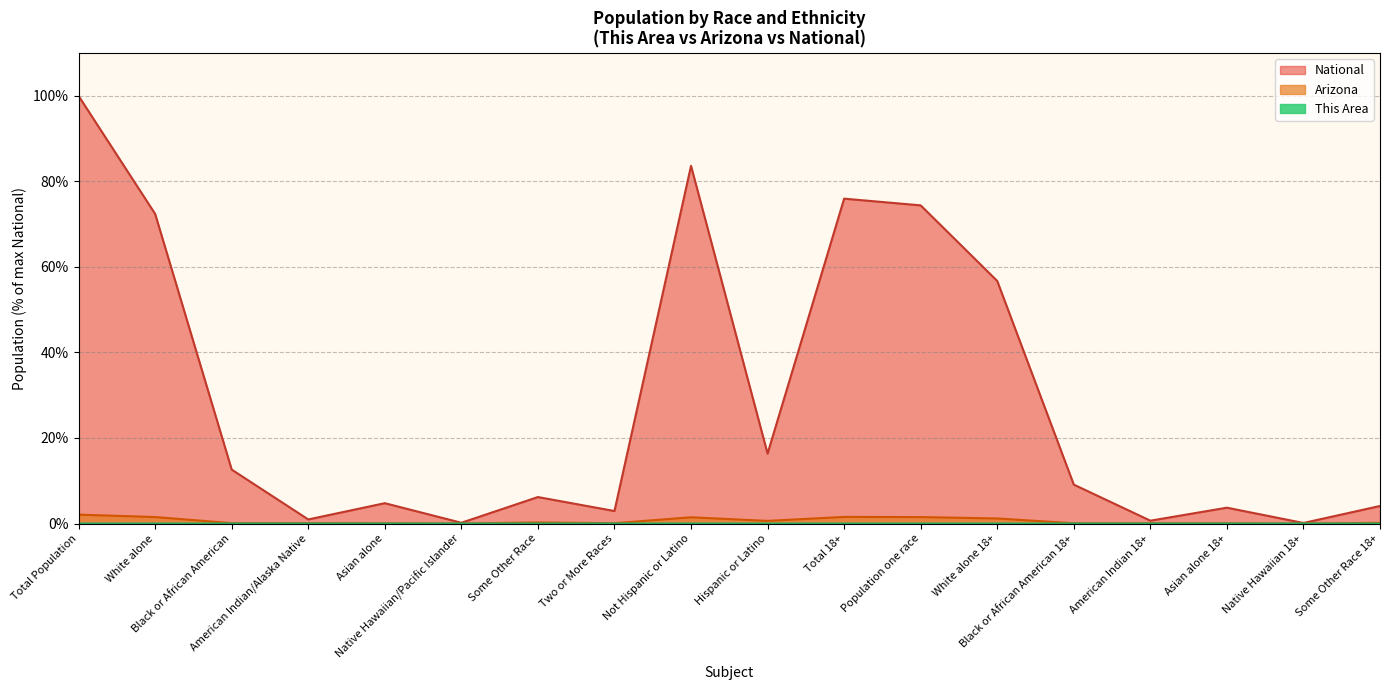

Which label corresponds to the largest value in the chart?

Total Population